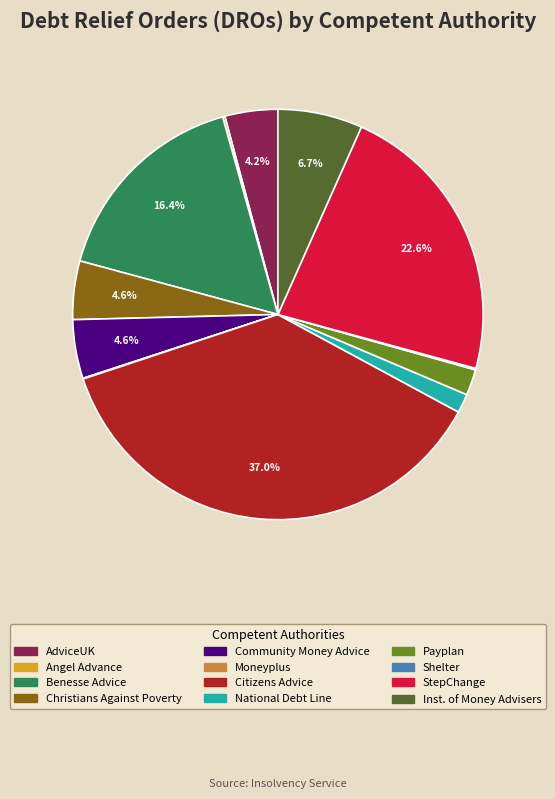

Does StepChange account for over 50% of the chart?

No